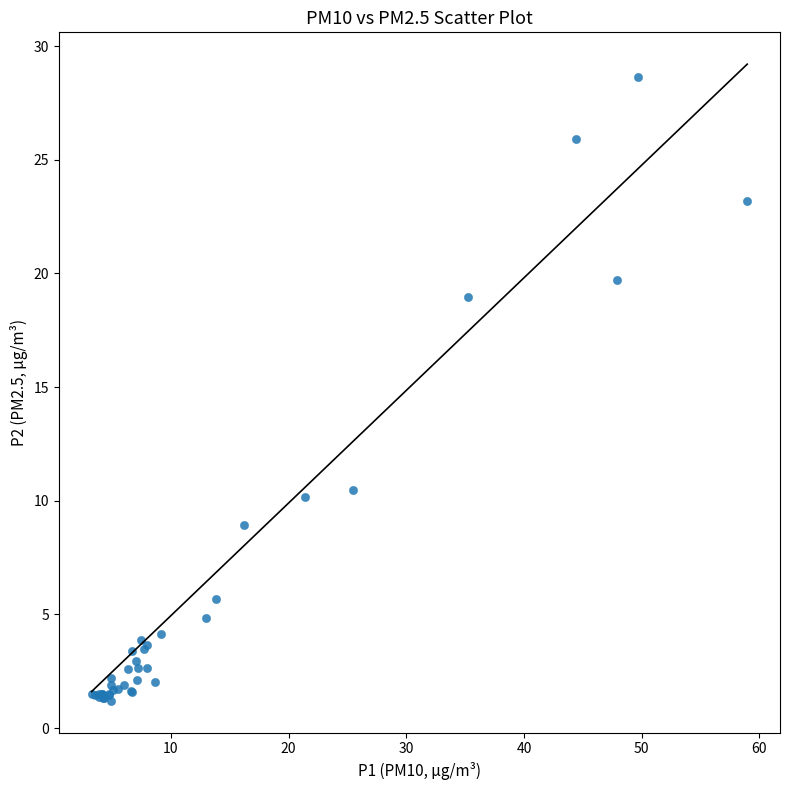

What Y value in the scatter plot is closest to 14?

10.5